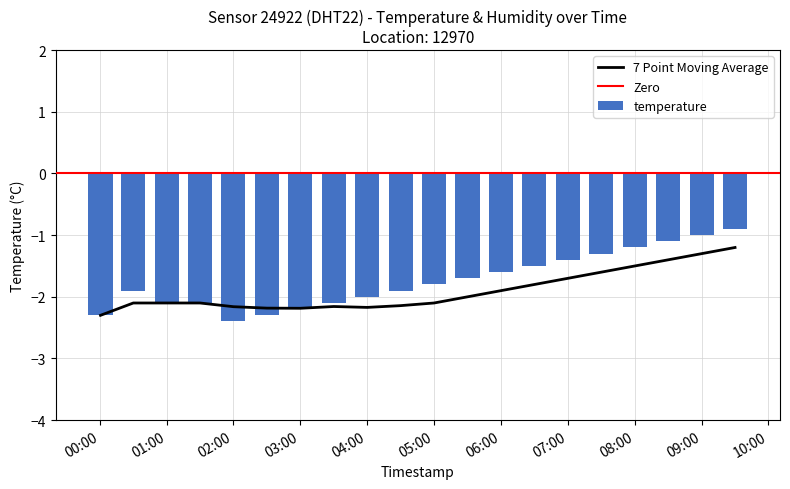

Is it true that temperature equals -0.8 at 01:00?

False